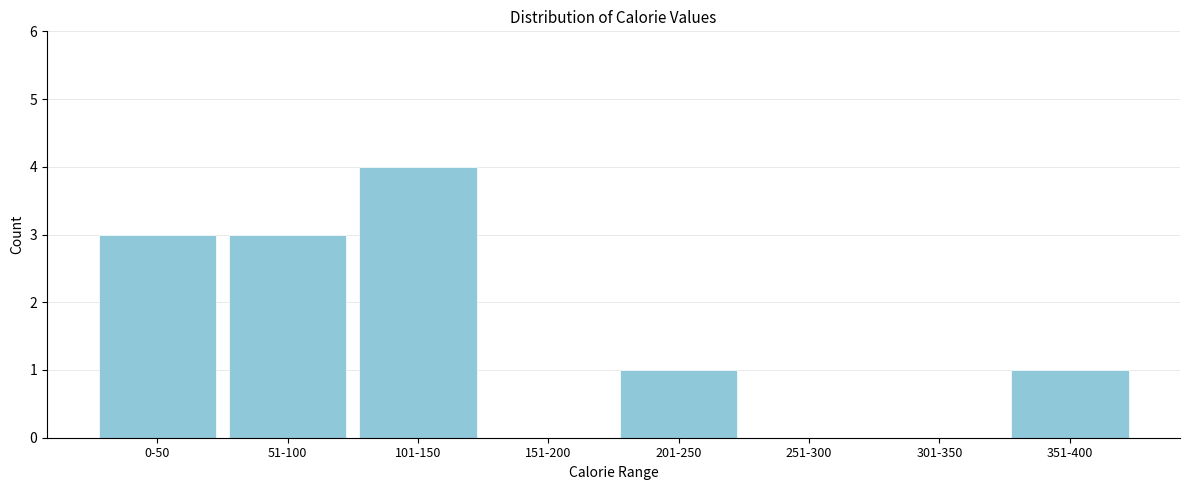

Reading left to right, what are all the values shown in this chart?

0-50=3	51-100=3	101-150=4	151-200=0	201-250=1	251-300=0	301-350=0	351-400=1